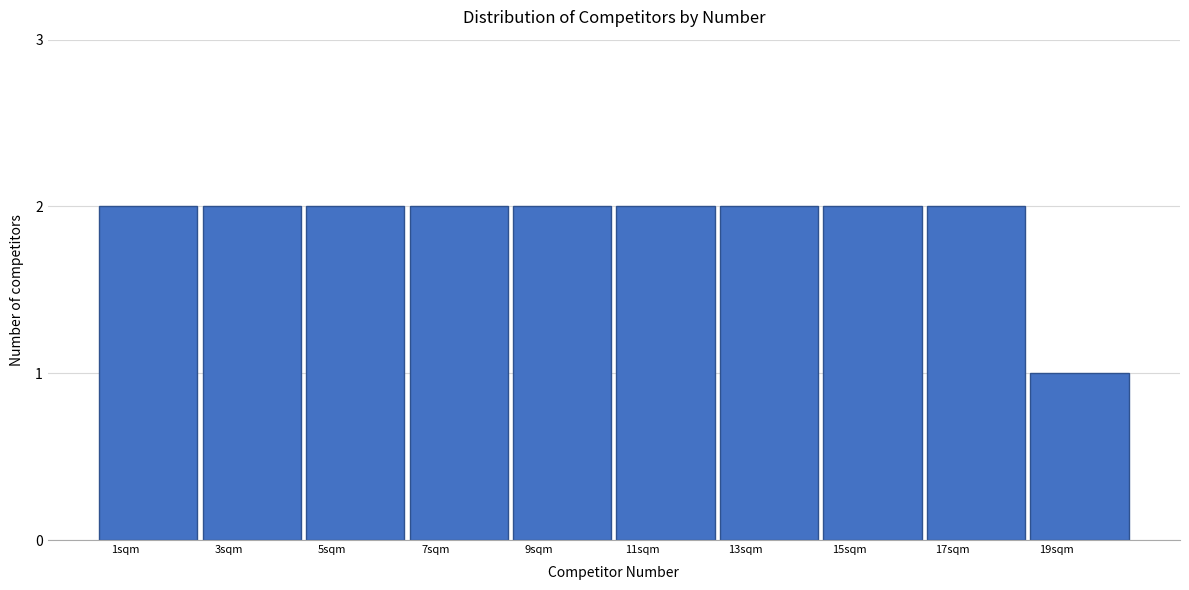

Reading left to right, what are all the values shown in this chart?

1sqm=2	3sqm=2	5sqm=2	7sqm=2	9sqm=2	11sqm=2	13sqm=2	15sqm=2	17sqm=2	19sqm=1